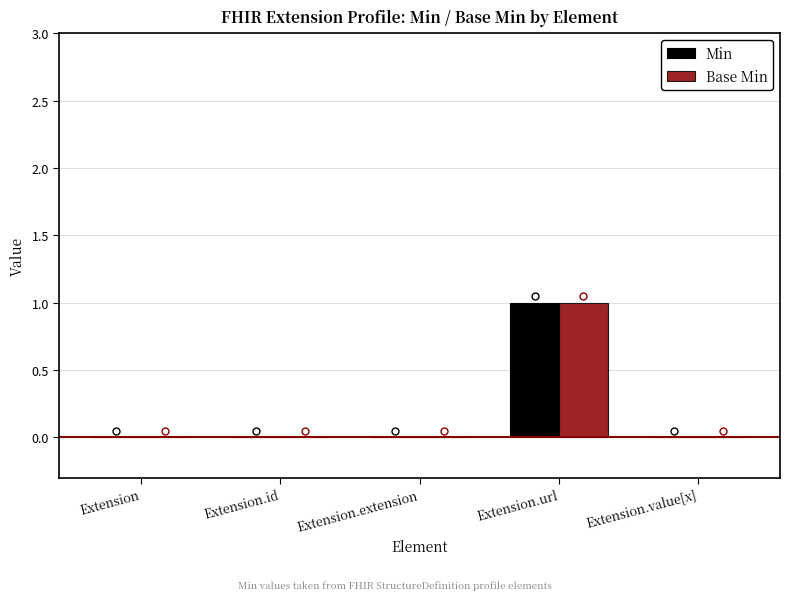

How many categories are shown in the chart?

5